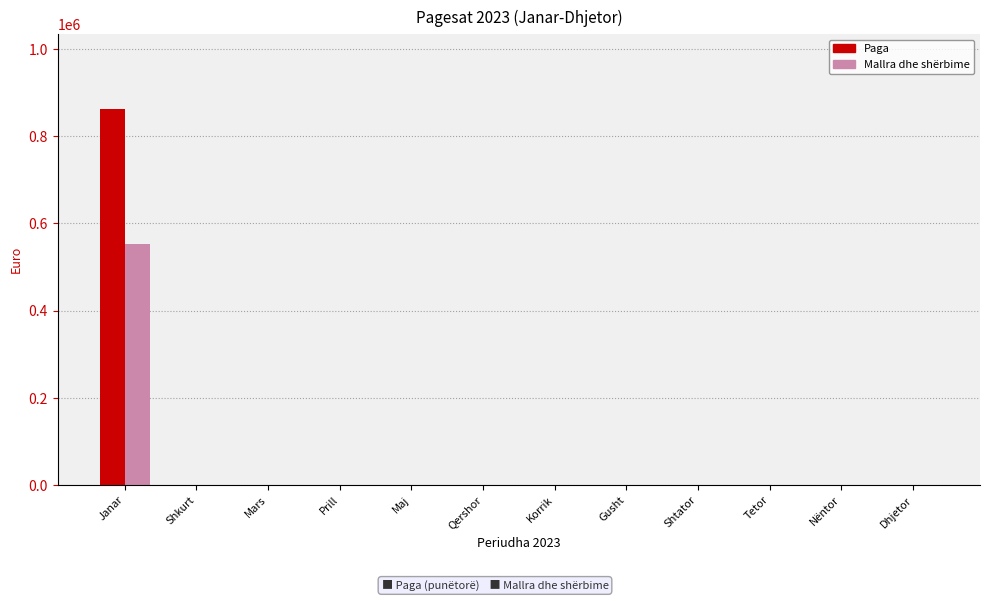

Is the value of Mallra dhe shërbime at Janar greater than the value of Paga at Janar?

No